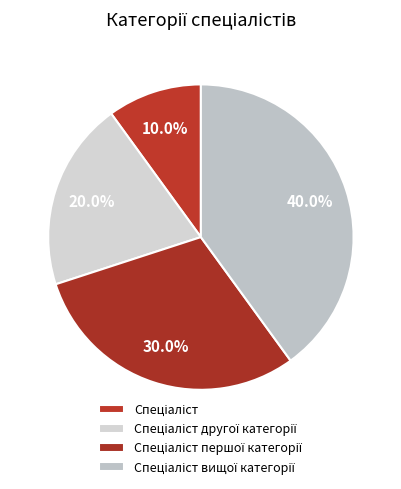

Count the number of slices in the pie.

4